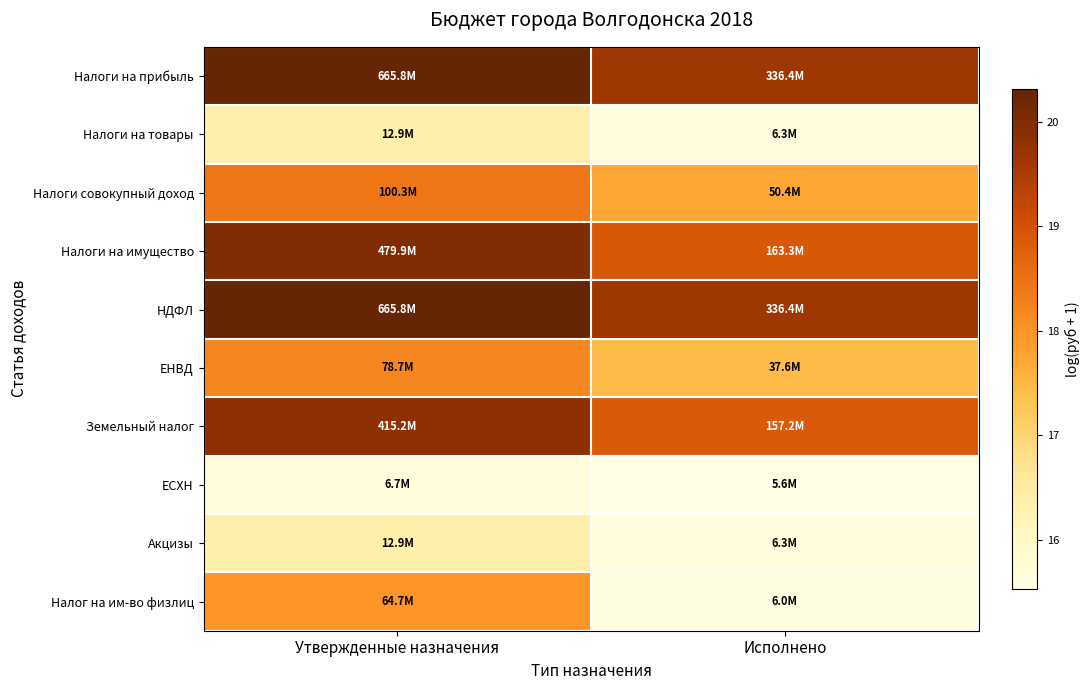

What is the greatest value displayed?

20.3